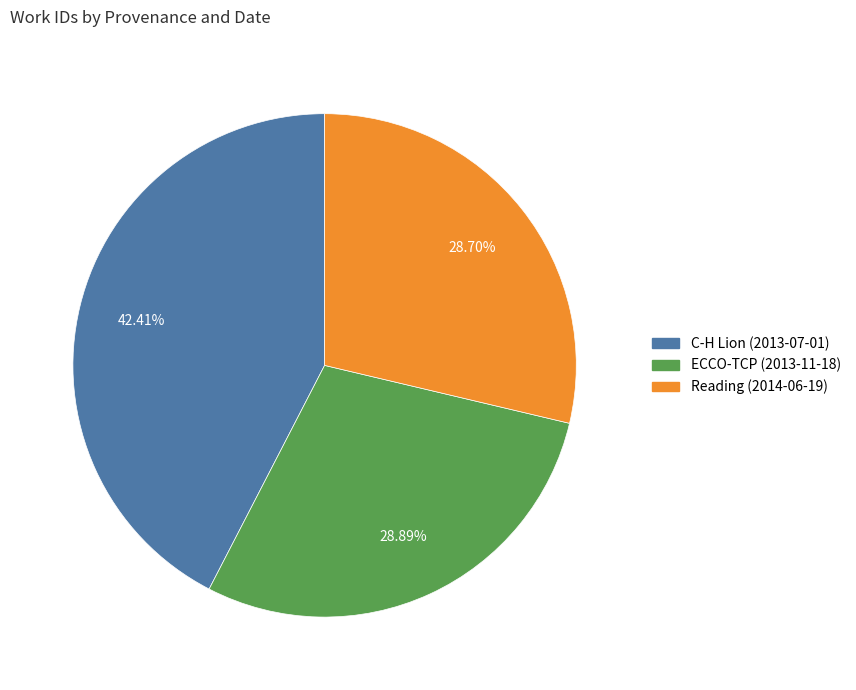

Approximately how many times larger is the value at C-H Lion (2013-07-01) compared to Reading (2014-06-19)?

1.5